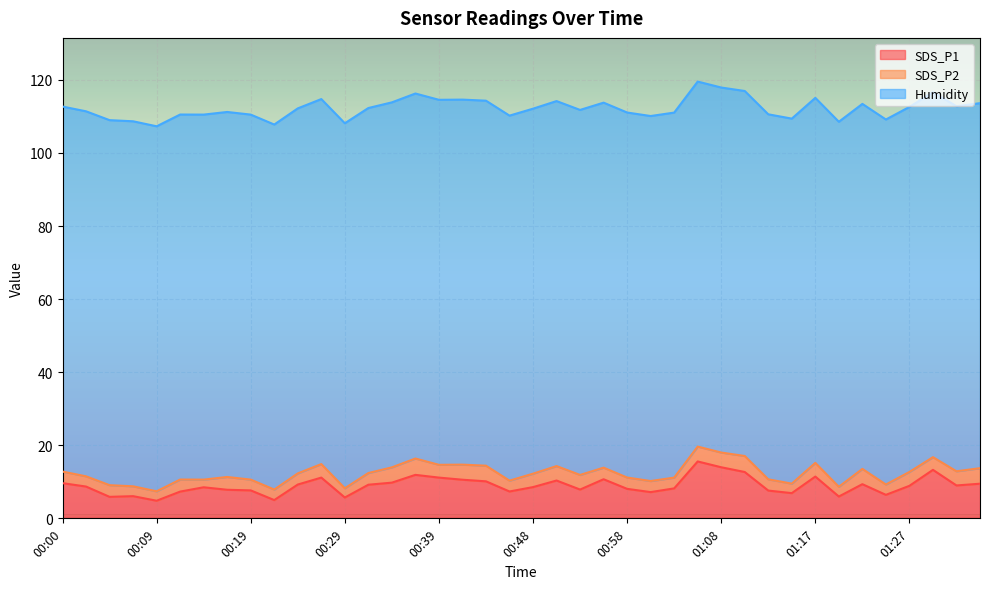

What is the approximate value of Humidity at 00:48?

99.9